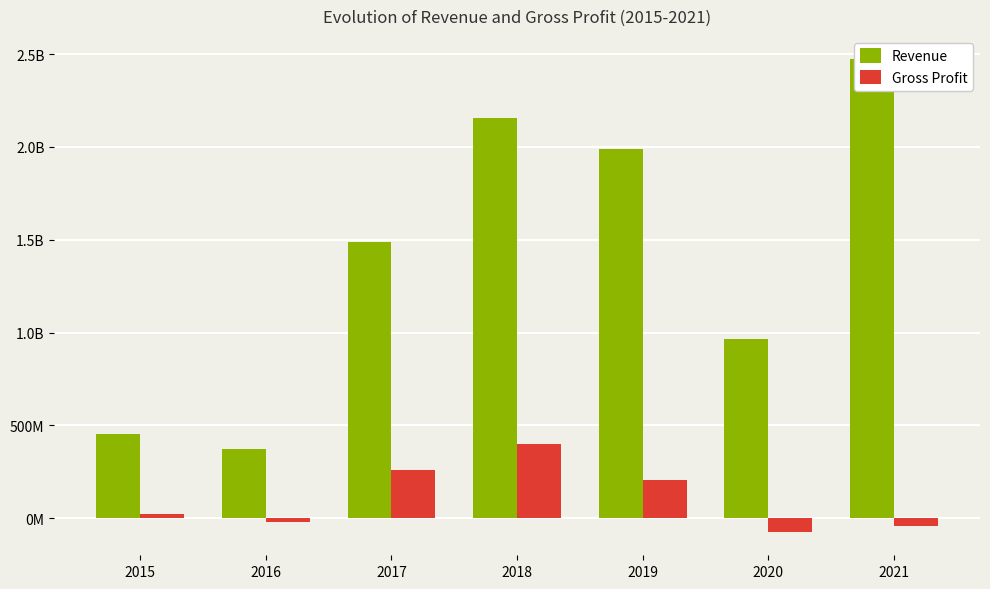

What is the total value across all series at 2018?

2556409000